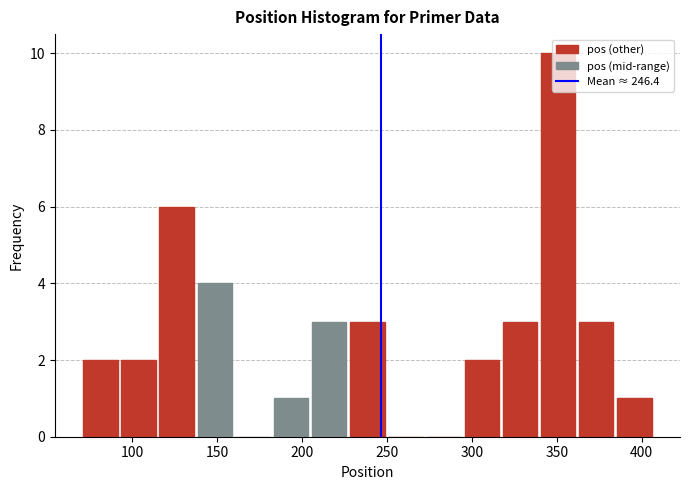

How tall is the bar that spans 185 to 205 on the x-axis? Neither the bar edges nor the heights are printed on the chart, so give them approximately, as read against the axes.

1